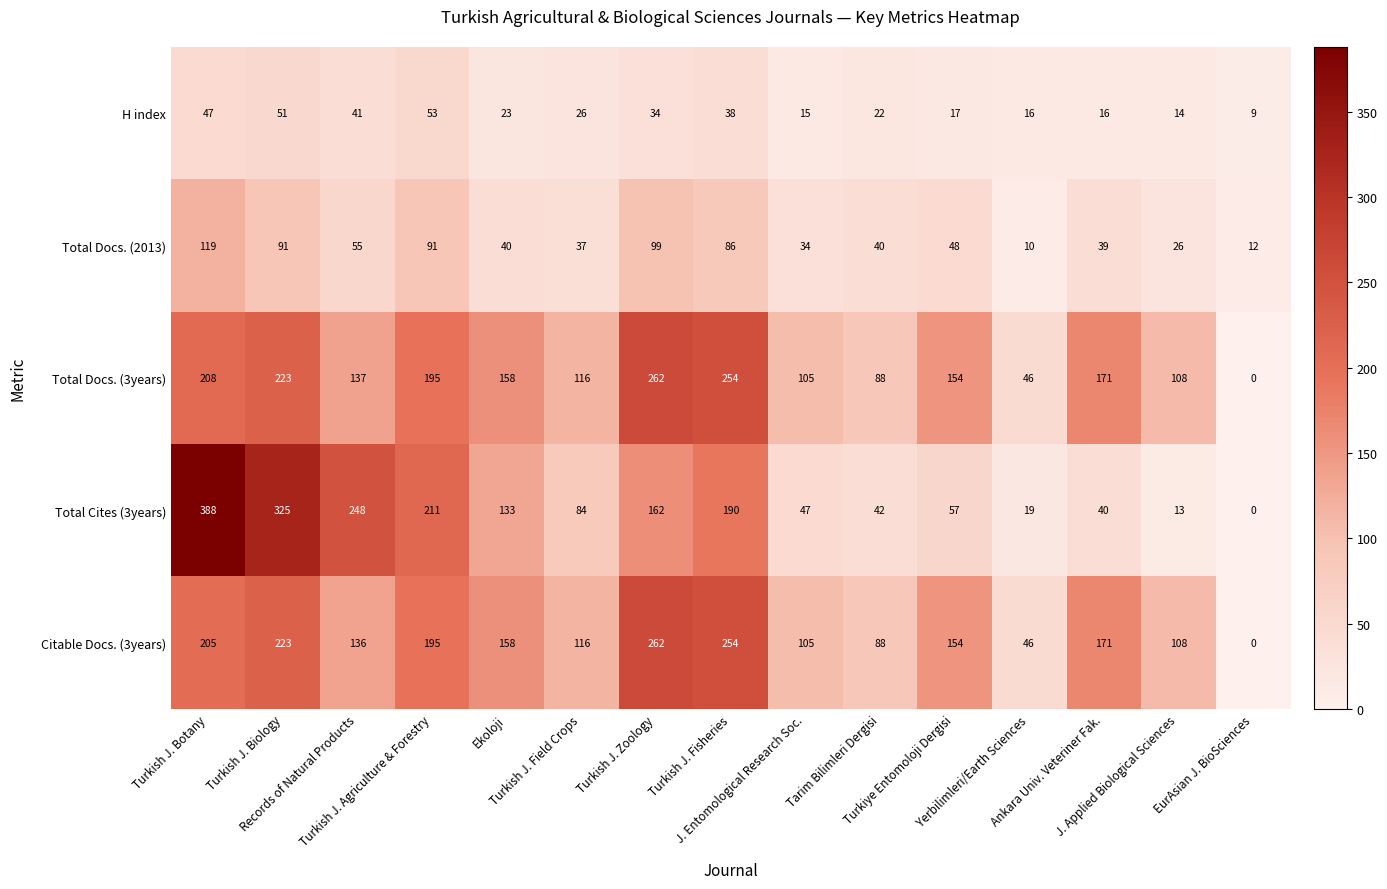

At how many categories does at least one series exceed 174?

6